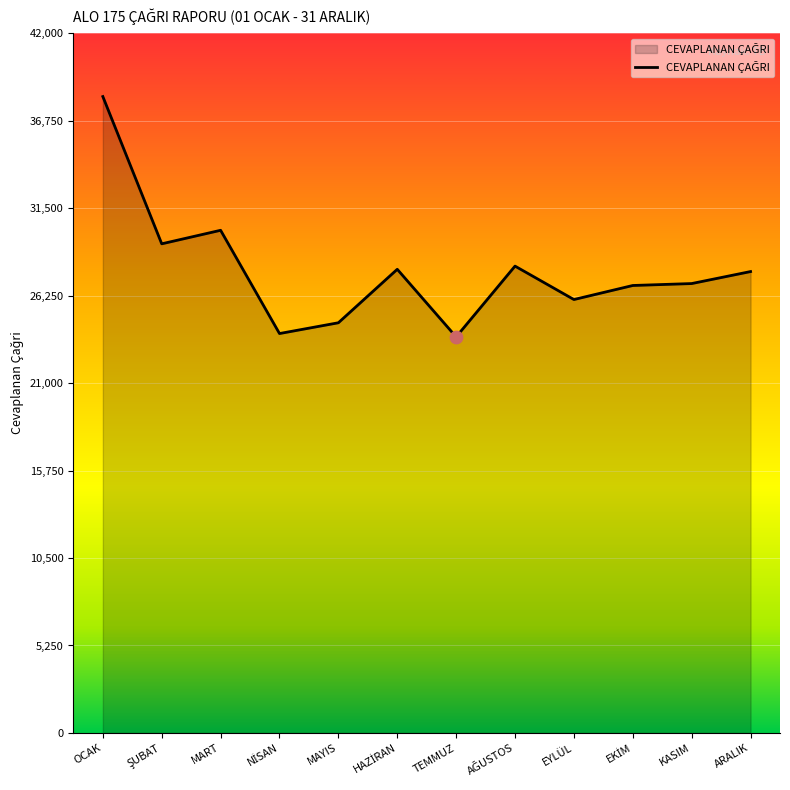

What is the ratio of the value at OCAK to the value at ARALIK?

1.4